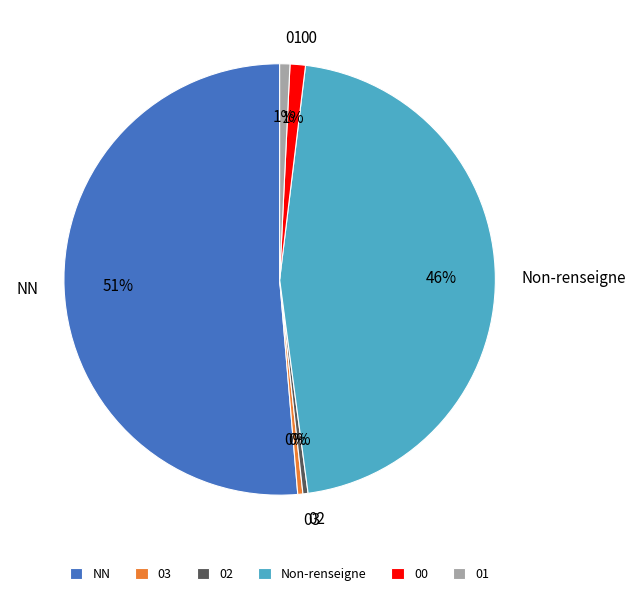

To the nearest percent, what is the combined percentage of Non-renseigne and 03?

46%